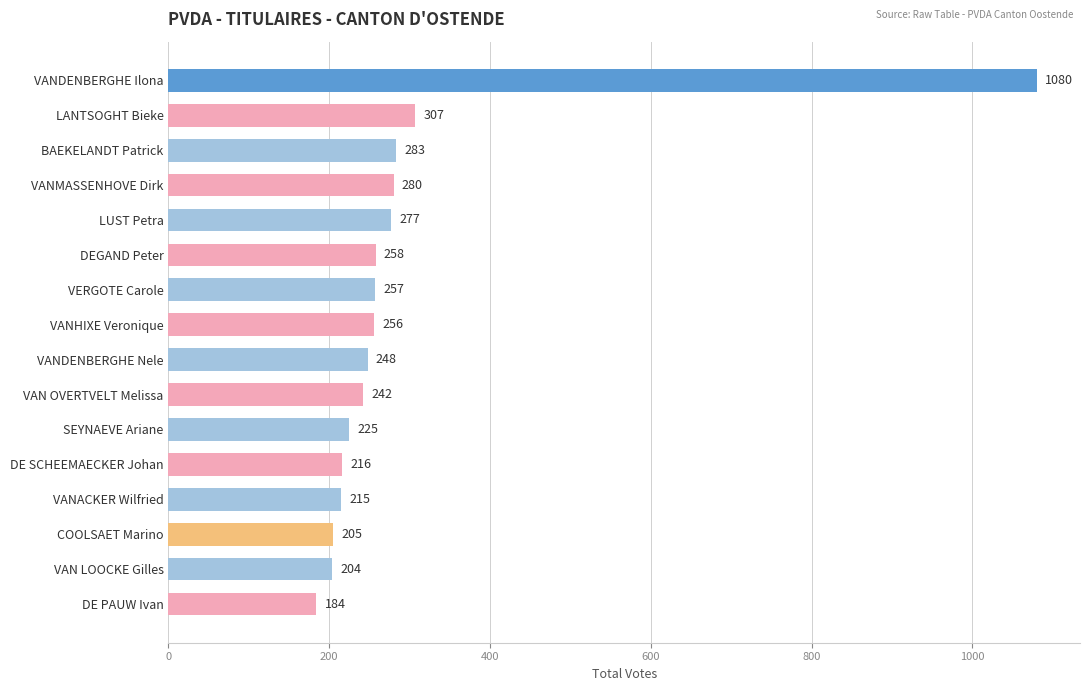

What is the average value?

296